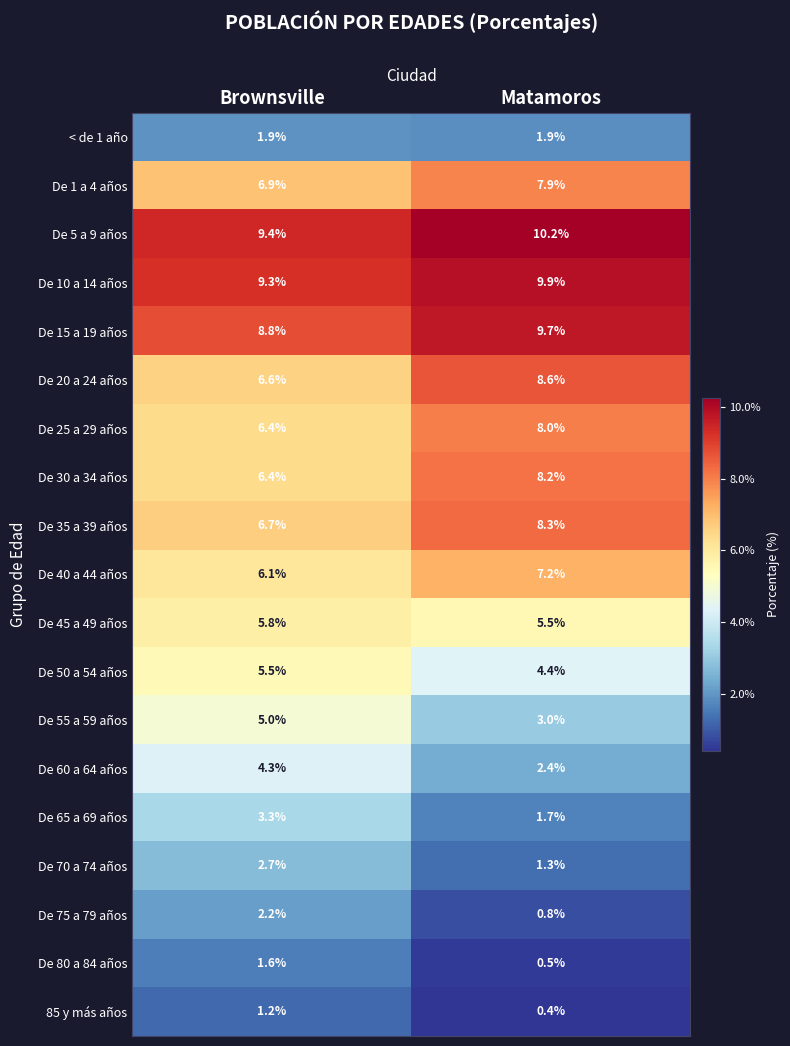

Rank the series at Matamoros from highest to lowest value.

De 5 a 9 años, De 10 a 14 años, De 15 a 19 años, De 20 a 24 años, De 35 a 39 años, De 30 a 34 años, De 25 a 29 años, De 1 a 4 años, De 40 a 44 años, De 45 a 49 años, De 50 a 54 años, De 55 a 59 años, De 60 a 64 años, < de 1 año, De 65 a 69 años, De 70 a 74 años, De 75 a 79 años, De 80 a 84 años, 85 y más años